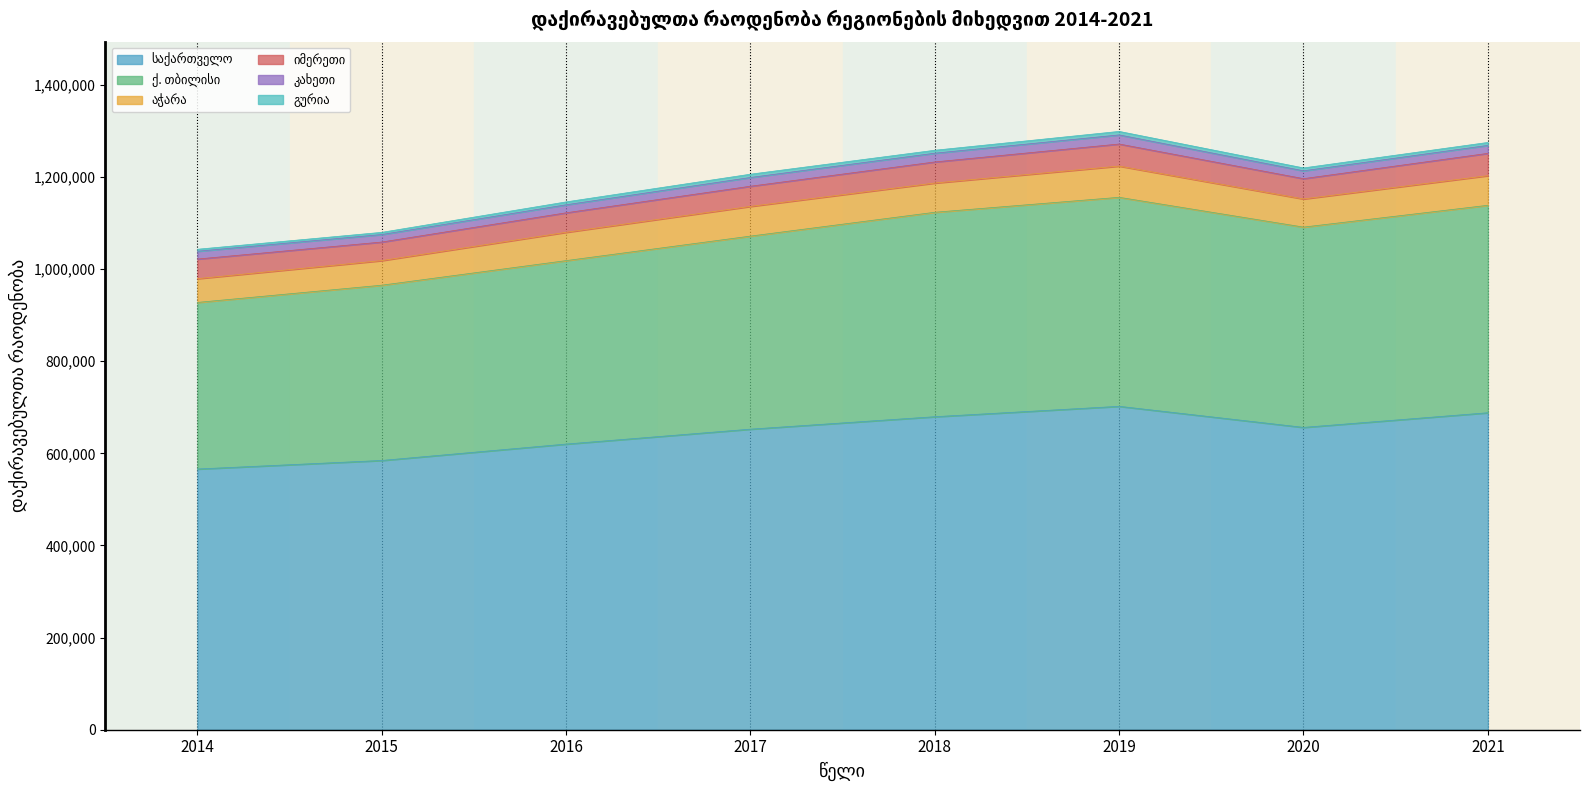

Reading right to left, what are all the values shown in this chart?

საქართველო: 688053	656267	702015	679453	652439	620069	584484	565902
ქ. თბილისი: 450311	434740	453687	443771	419043	398196	380453	361609
აჭარა: 64349	61151	67818	63504	64519	61519	53461	51596
იმერეთი: 48376	44021	47852	45727	43755	42286	40198	42577
კახეთი: 17300	17023	19750	18984	18980	17380	16338	16929
გურია: 6395	6261	7615	6404	7149	6281	4720	4325